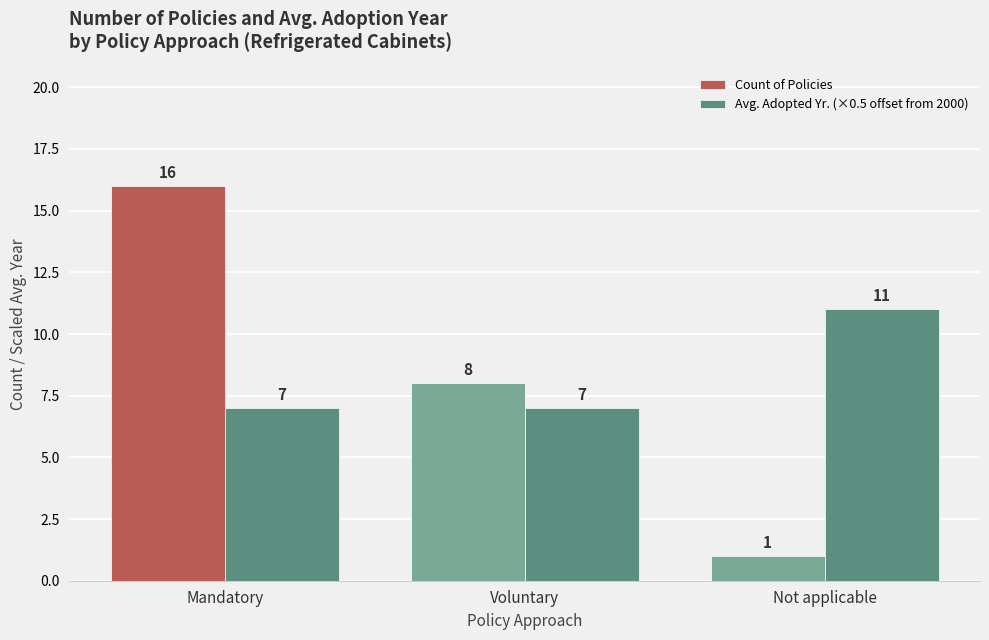

Which category has the highest value across all series?

Mandatory